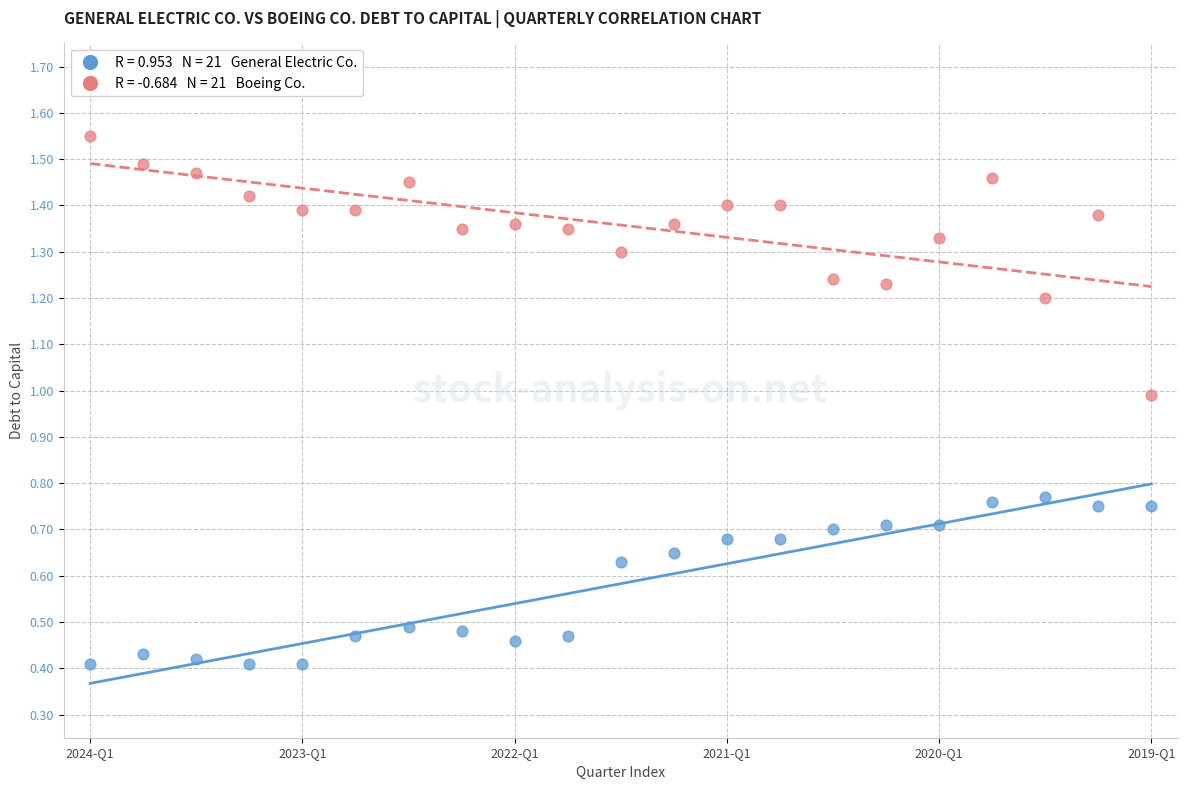

Across all data points, what is the range of Y values (max minus min)?

1.1